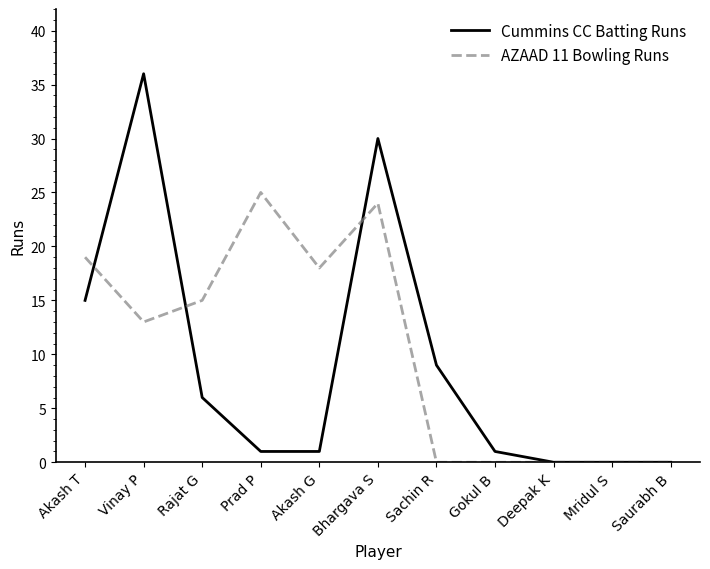

True or false: Cummins CC Batting Runs has a value of 0 at Deepak K.

True